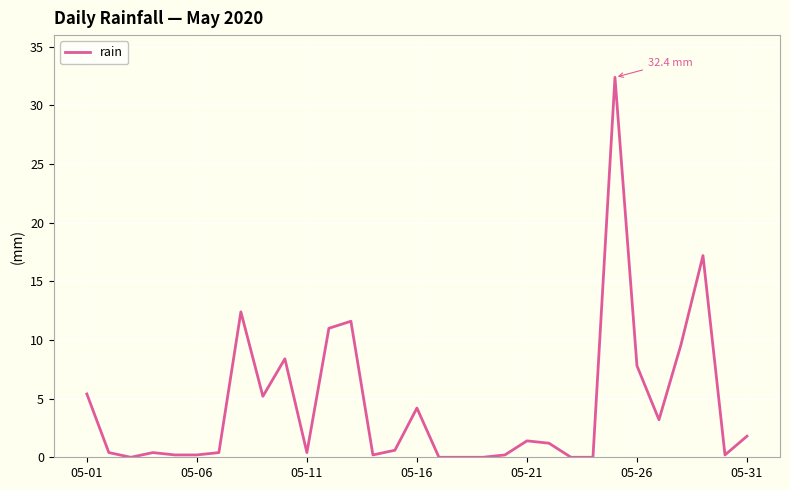

What is the maximum value shown in the chart?

32.4